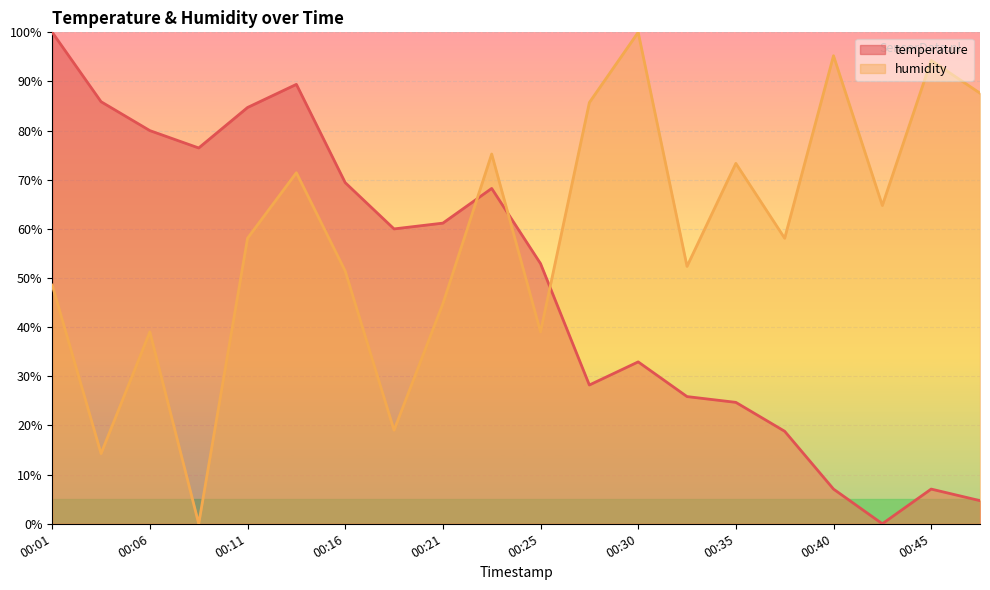

True or false: humidity has more than 1 interior local peaks.

True